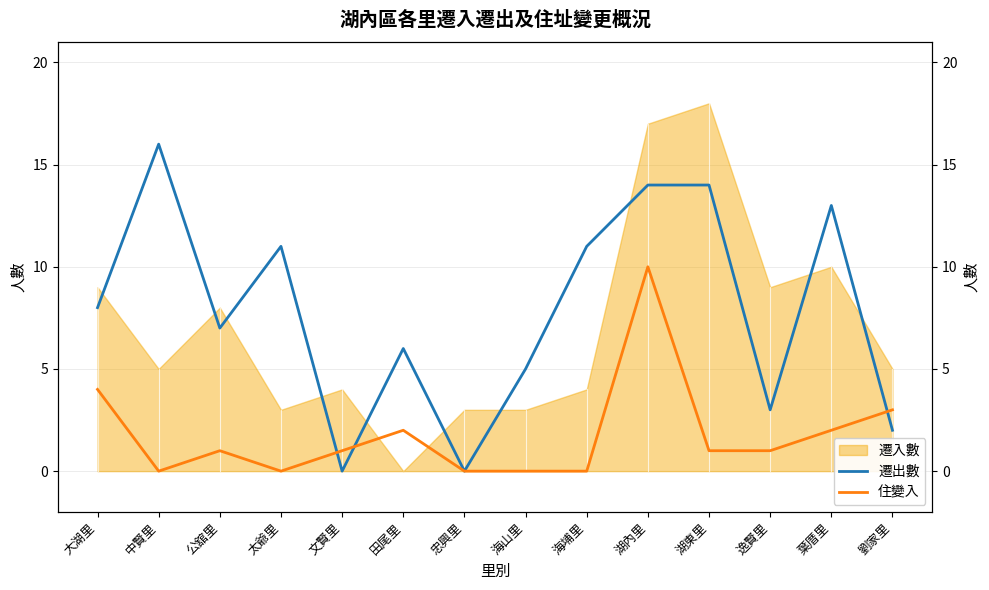

True or false: 住變入 has a value of 1 at 湖東里.

True